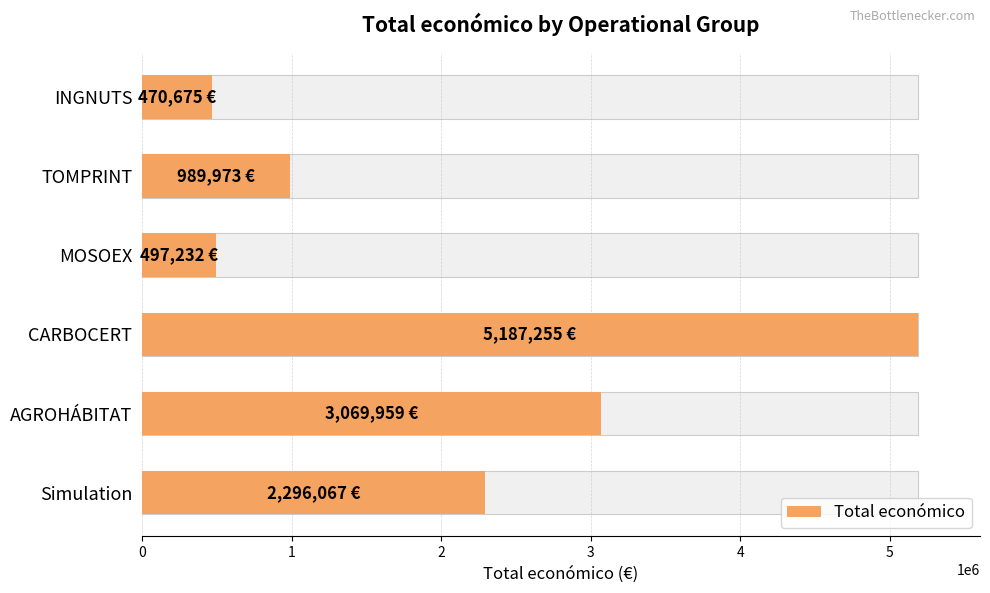

What is the difference between the values at CARBOCERT and Simulation?

2891188